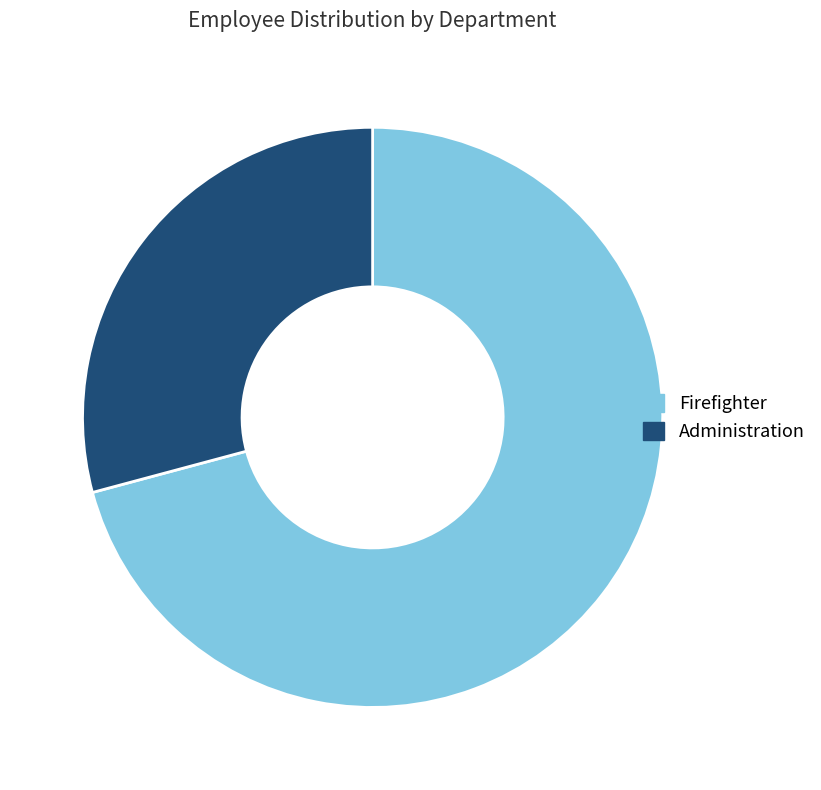

How many slices are in this pie chart?

2